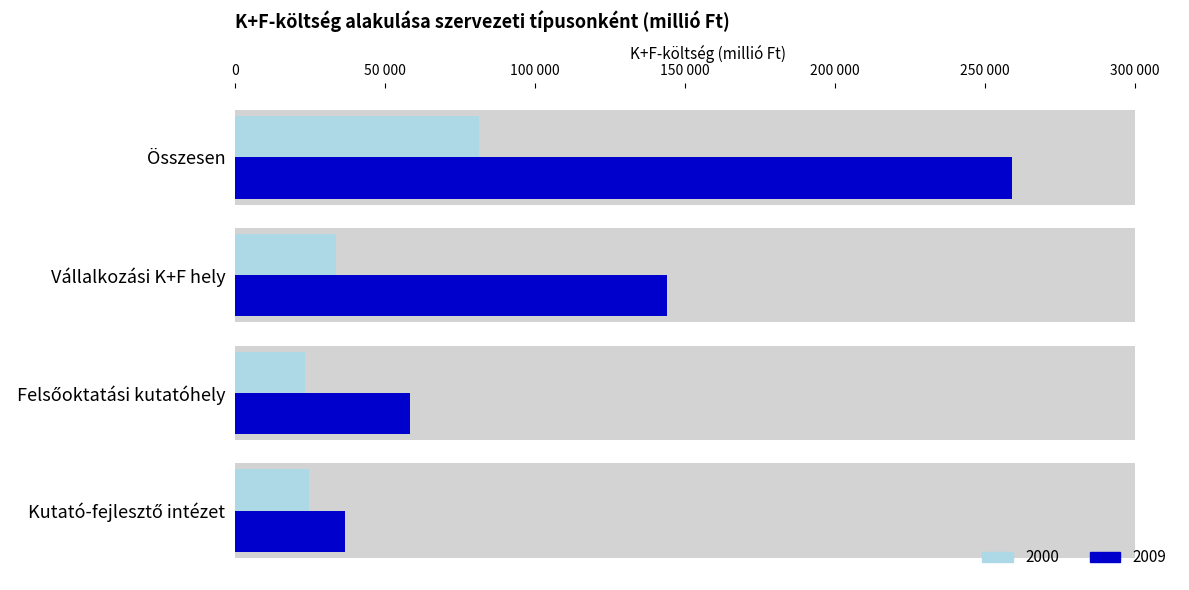

What is the value of the Felsőoktatási kutatóhely bar at the 1st from the left?

23124